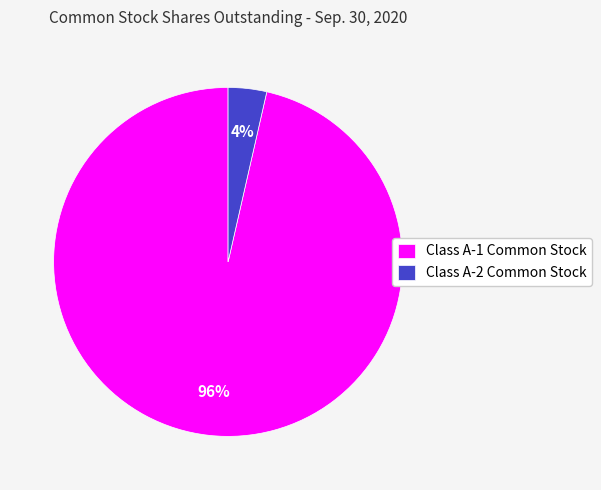

Count the number of slices in the pie.

2